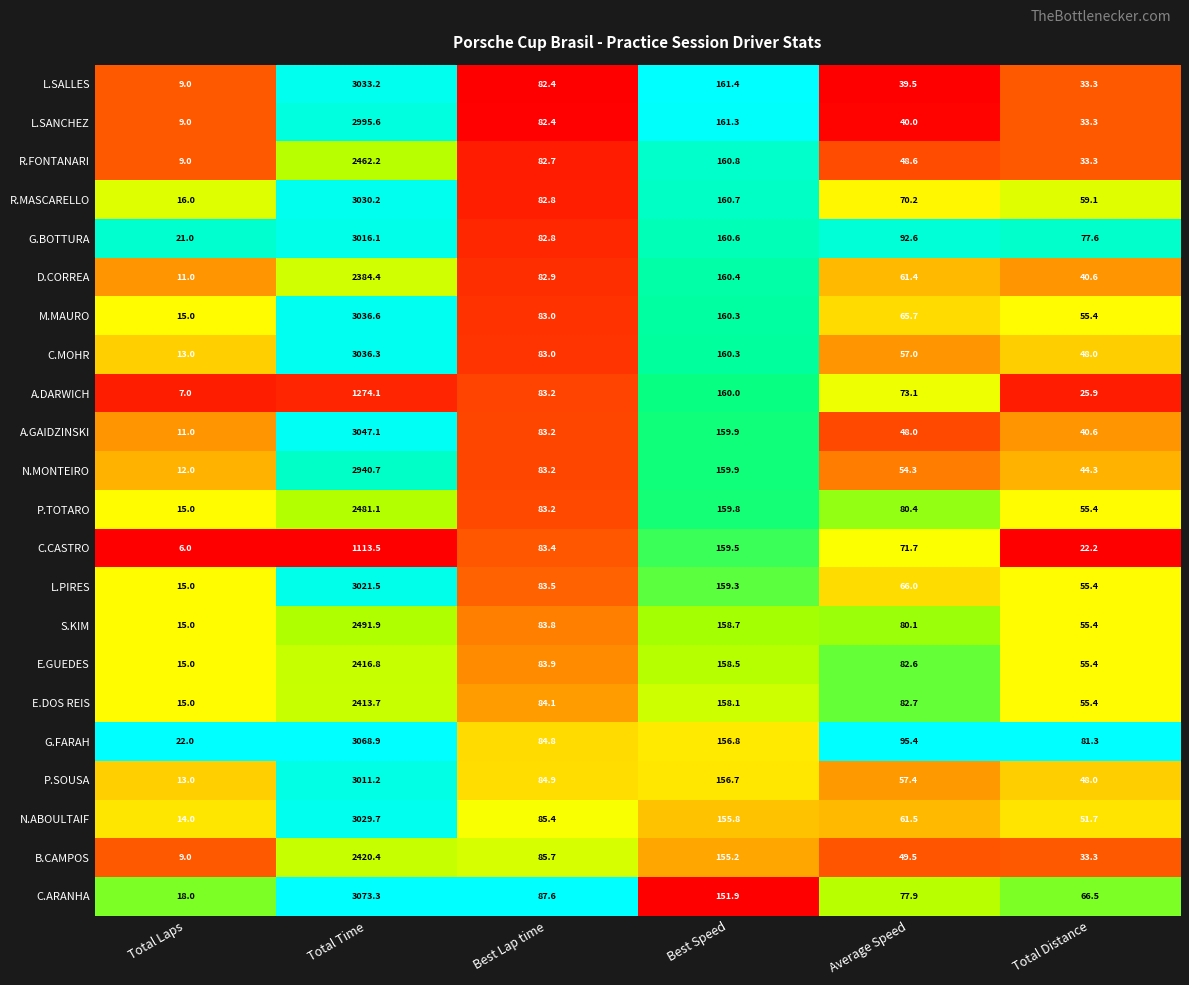

What is the total value across all series at Average Speed?

1455.6